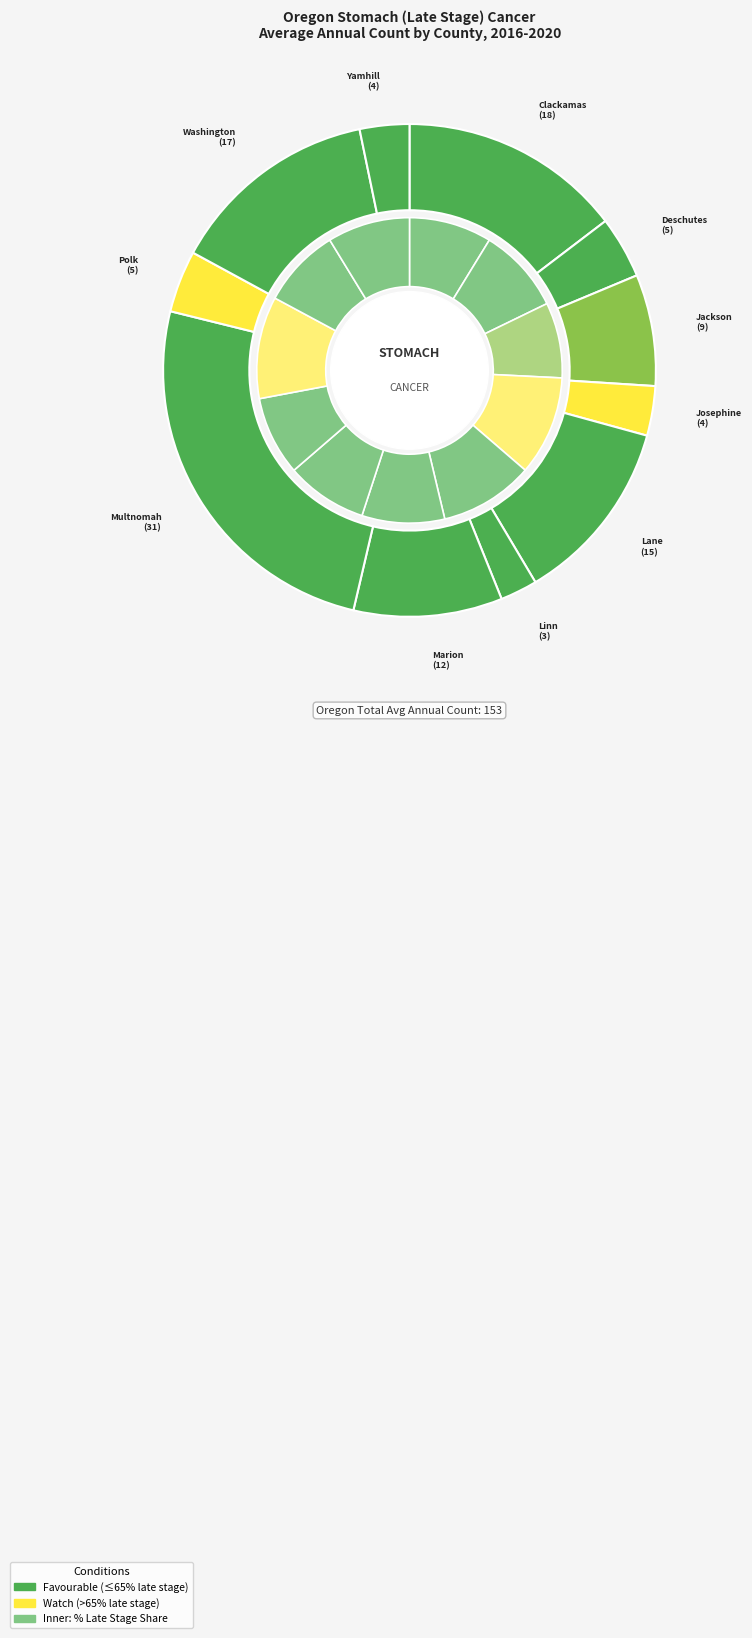

Rank the categories by value from highest to lowest.

Multnomah, Clackamas, Washington, Lane, Marion, Jackson, Deschutes, Polk, Josephine, Yamhill, Linn